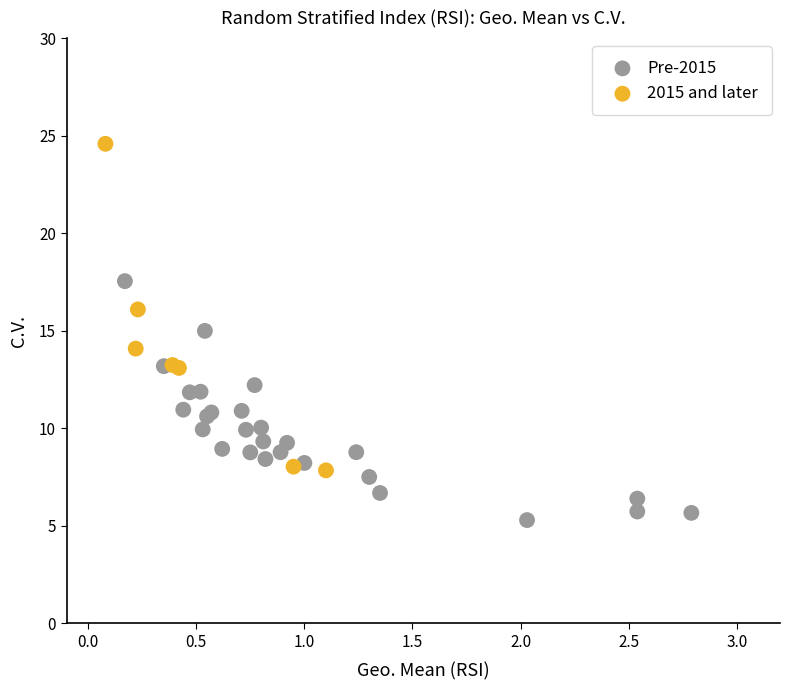

Which series contains the lowest Y value?

Pre-2015